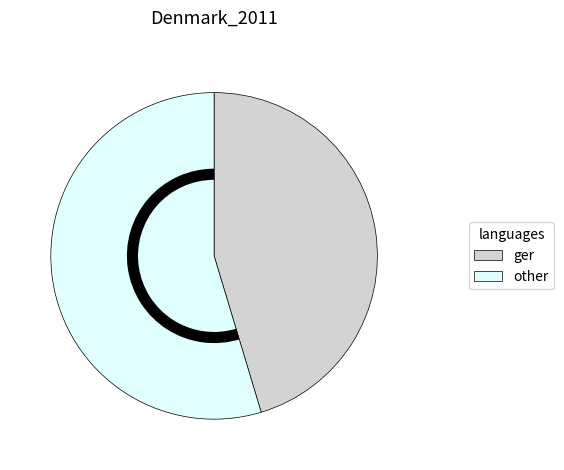

Which has a higher value, other or ger?

other